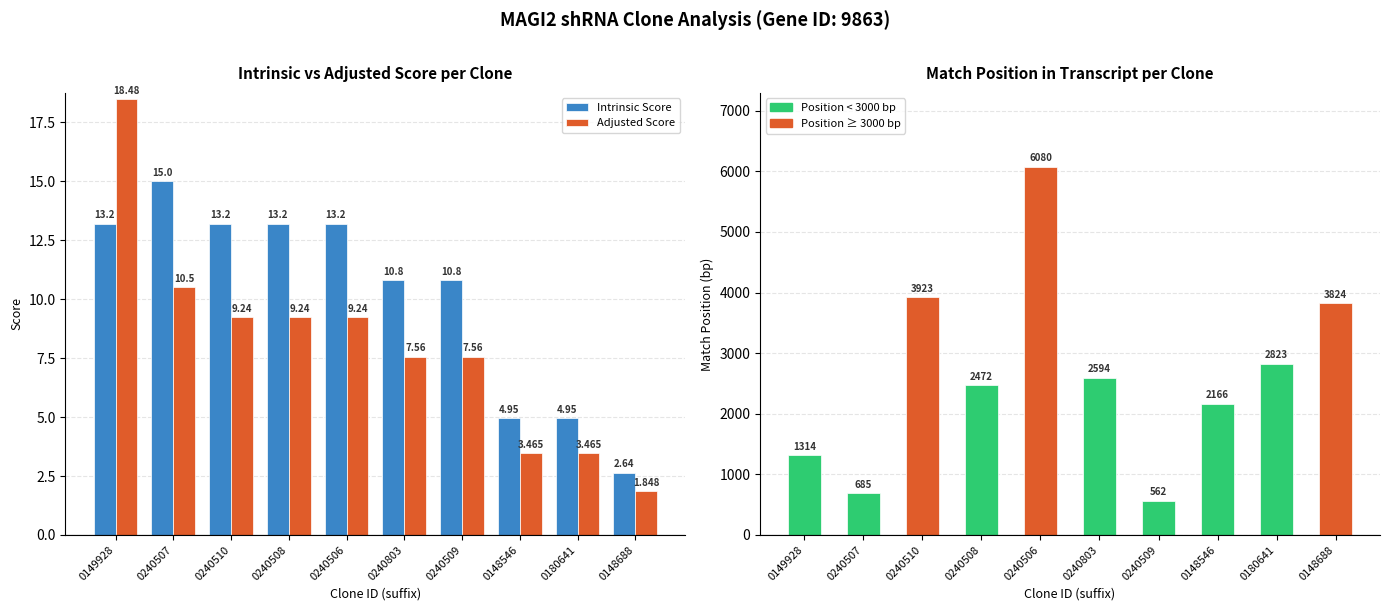

Reading right to left, extract all data points from this chart.

Intrinsic Score: 2.6	5.0	5.0	10.8	10.8	13.2	13.2	13.2	15.0	13.2
Adjusted Score: 1.8	3.5	3.5	7.6	7.6	9.2	9.2	9.2	10.5	18.5
Match Position: 3824.0	2823.0	2166.0	562.0	2594.0	6080.0	2472.0	3923.0	685.0	1314.0